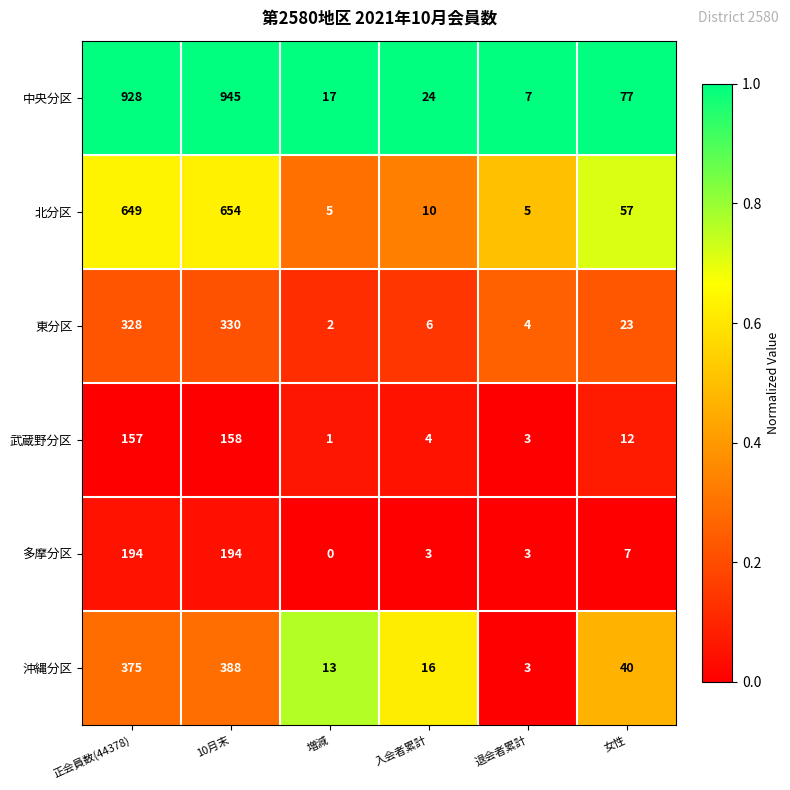

What is the greatest value displayed?

945